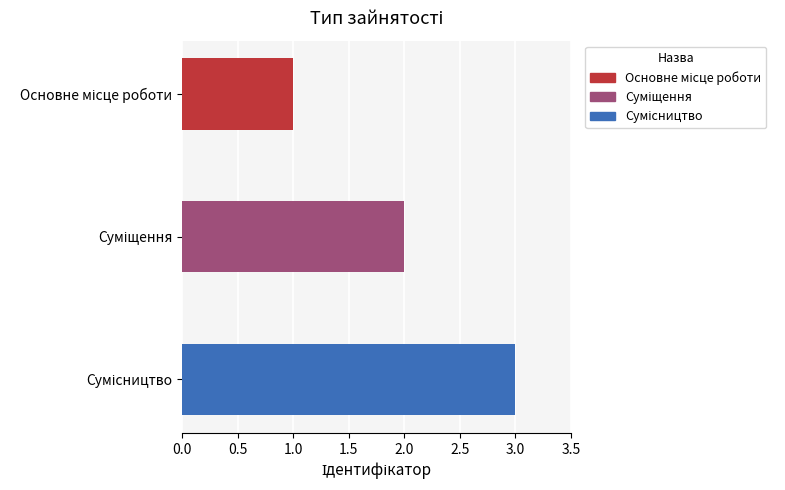

Count the number of data series in this chart.

1